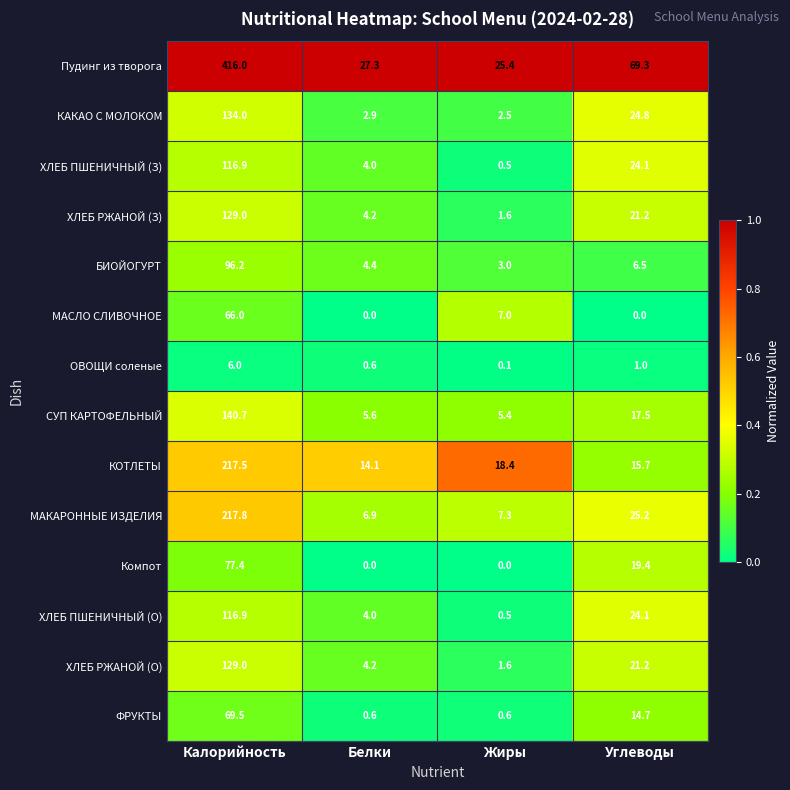

List the labels in order of КАКАО С МОЛОКОМ value, largest first.

Калорийность, Углеводы, Белки, Жиры